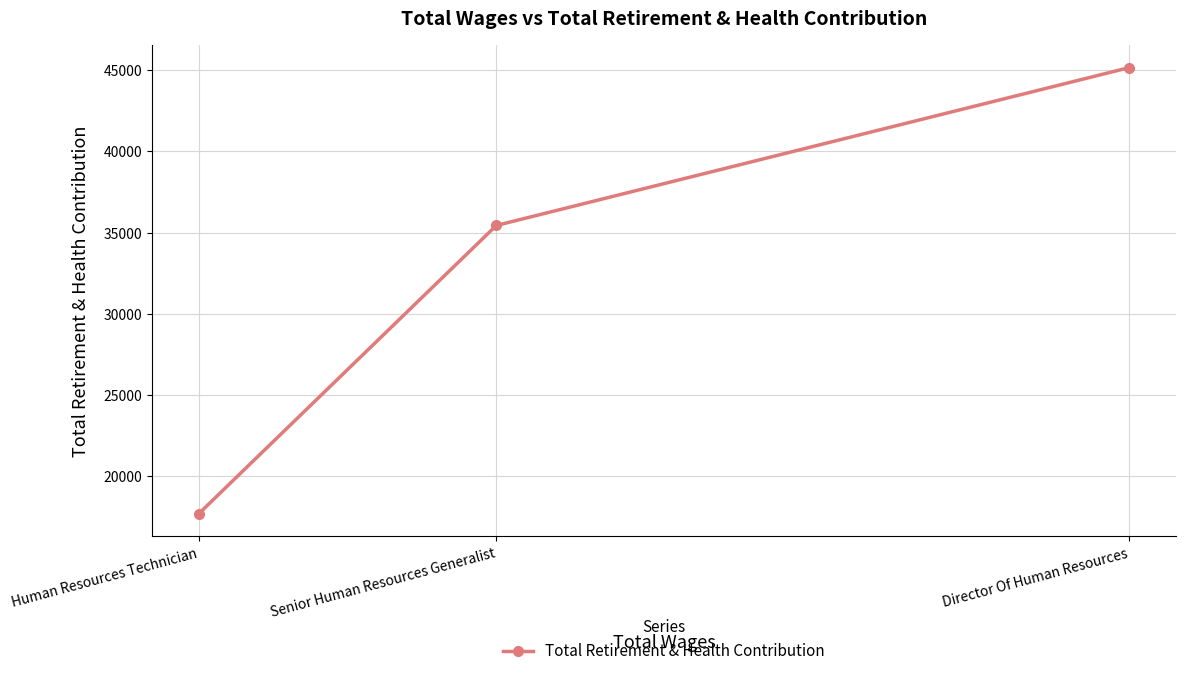

What is the difference between the maximum and minimum values?

27456